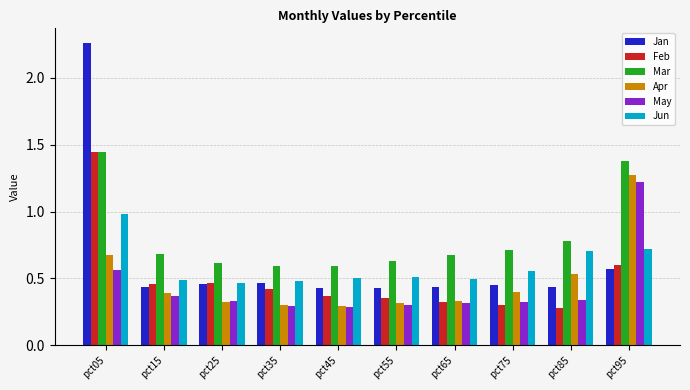

Are the bars grouped side by side (vs. stacked)?

Yes